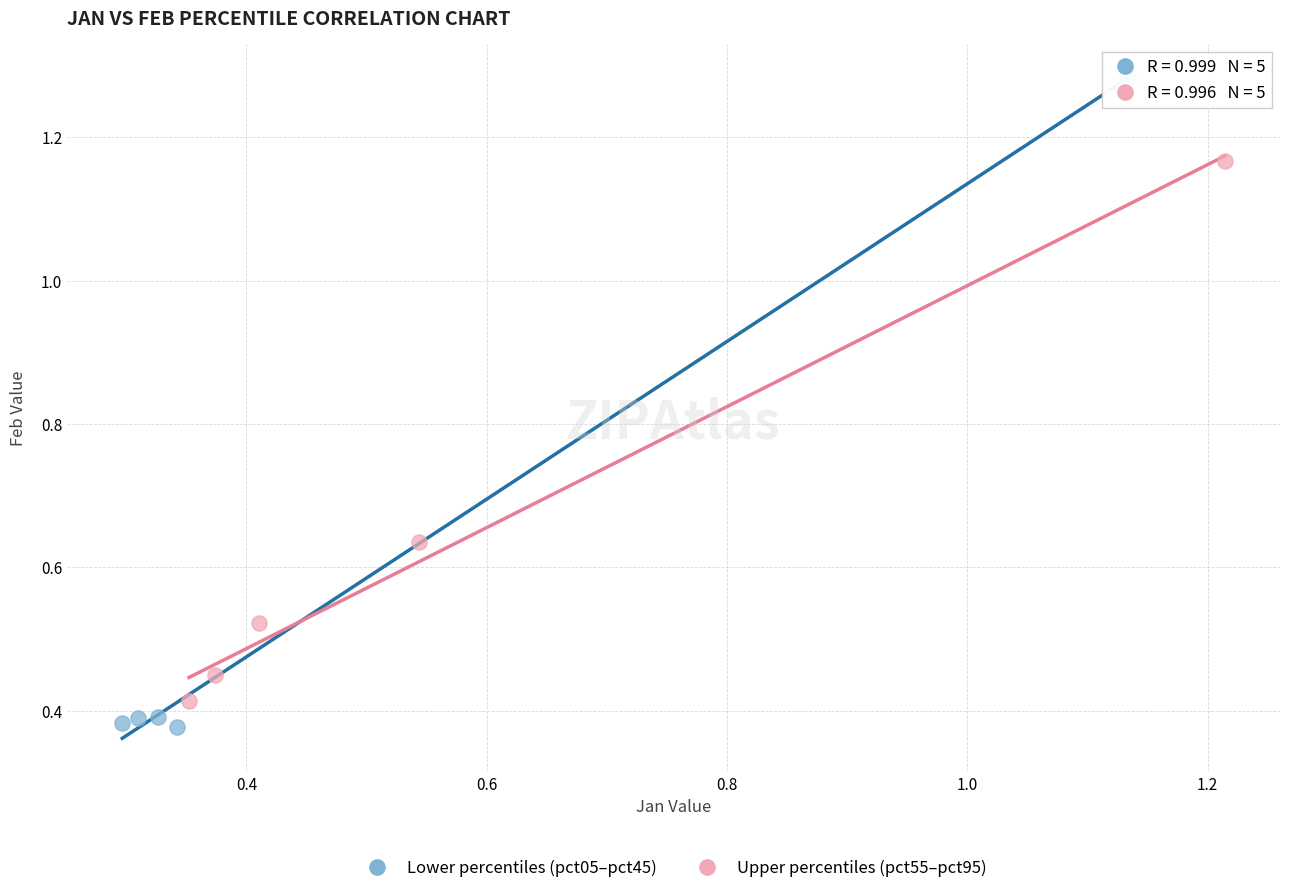

Which series reaches the maximum Y coordinate?

Lower percentiles (pct05–pct45)